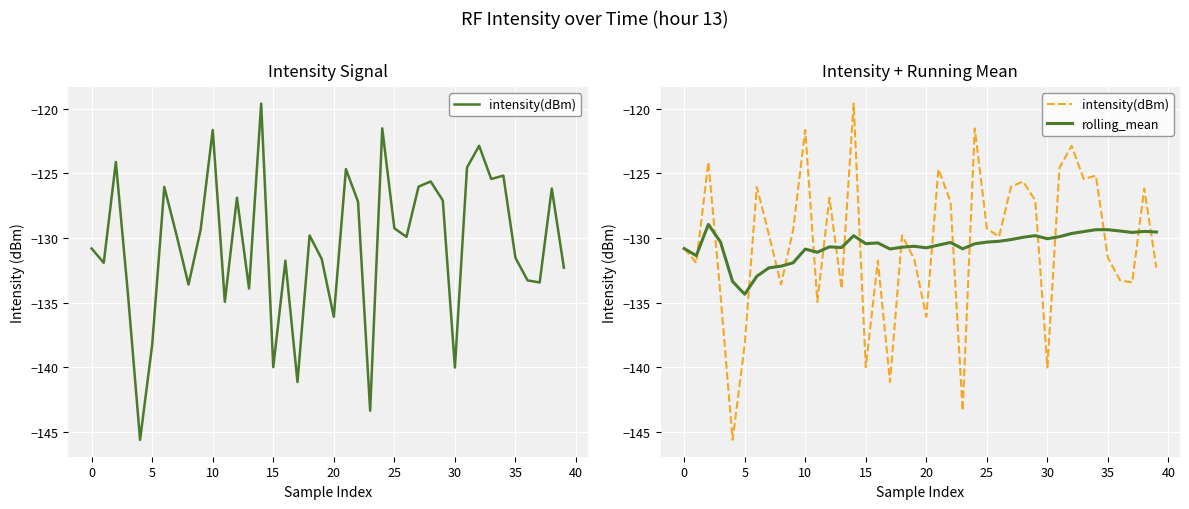

What is the total value across all series at 16?

-262.2